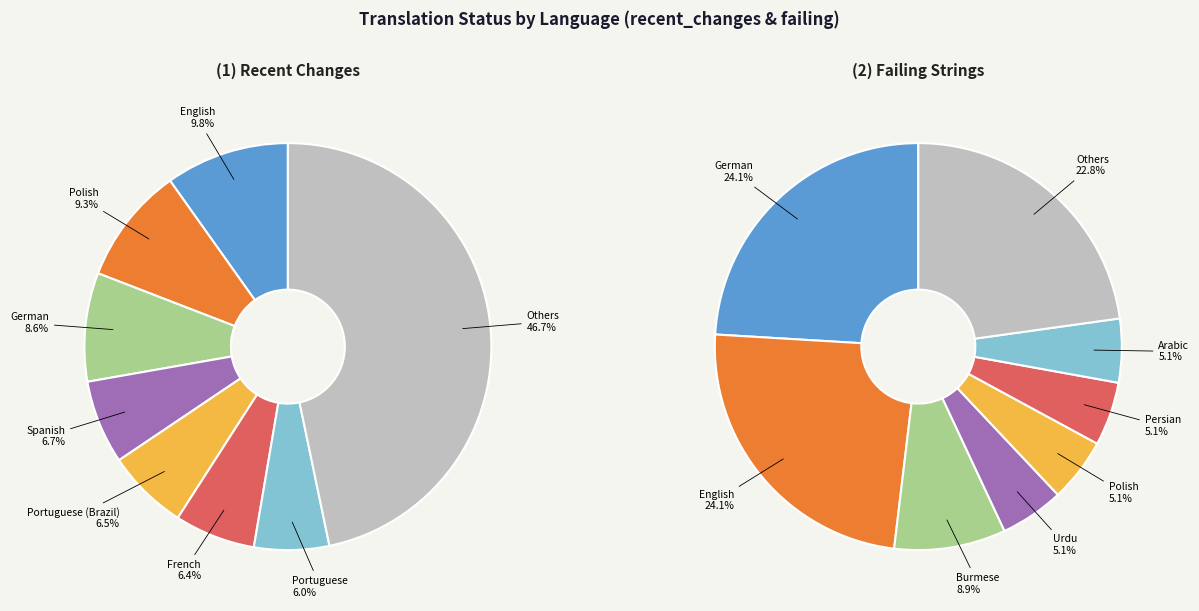

To the nearest percent, what percentage of the pie is Portuguese?

6%